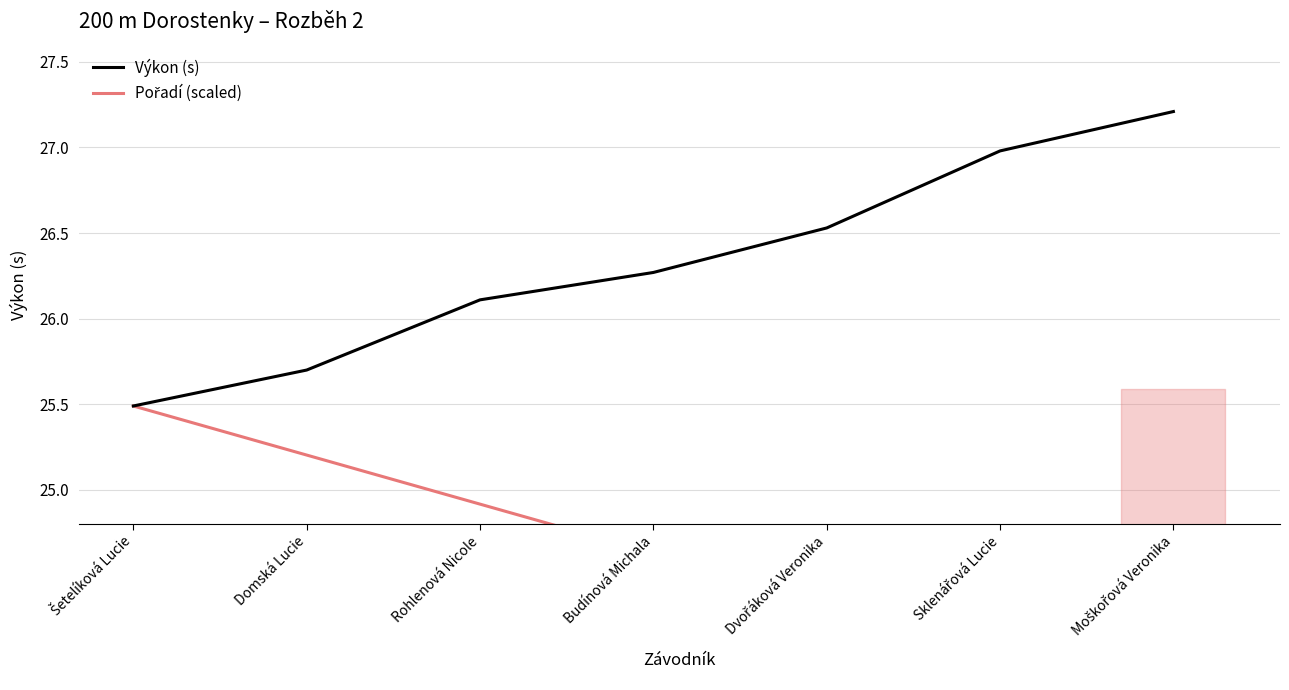

Reading left to right, list all the values displayed in this chart.

Výkon (s): 25.5	25.7	26.1	26.3	26.5	27.0	27.2
Pořadí (scaled): 25.5	25.2	24.9	24.6	24.3	24.1	23.8